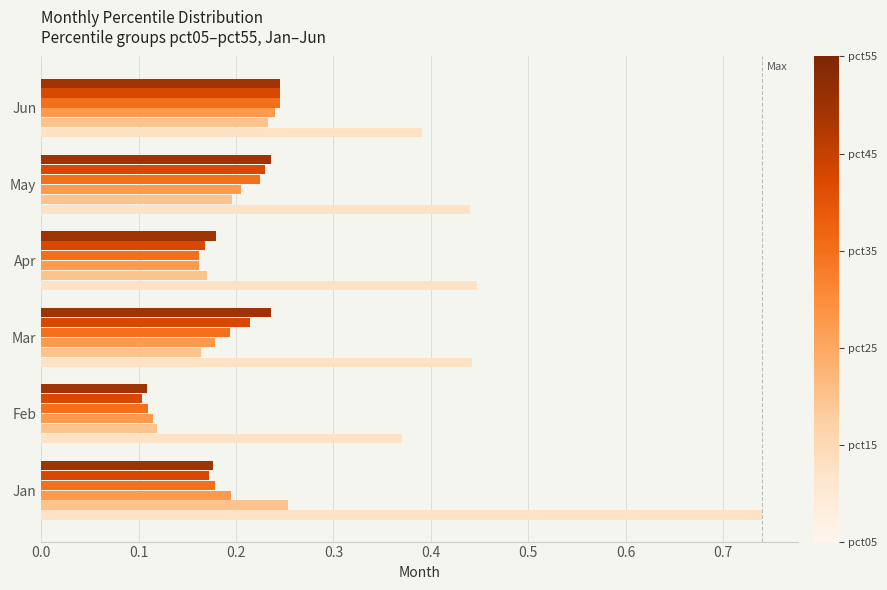

Which category has the lowest value across all series?

Feb